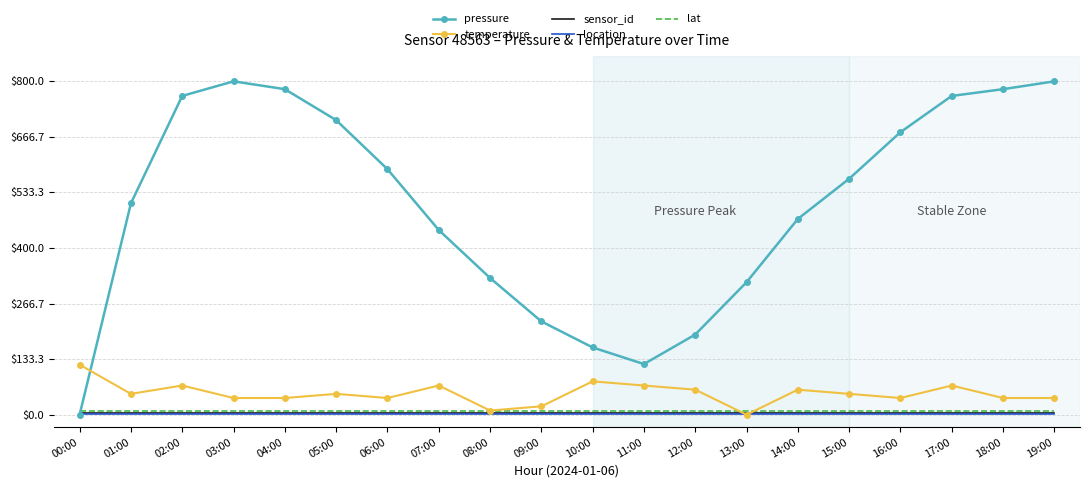

True or false: sensor_id and location intersect in this chart.

False